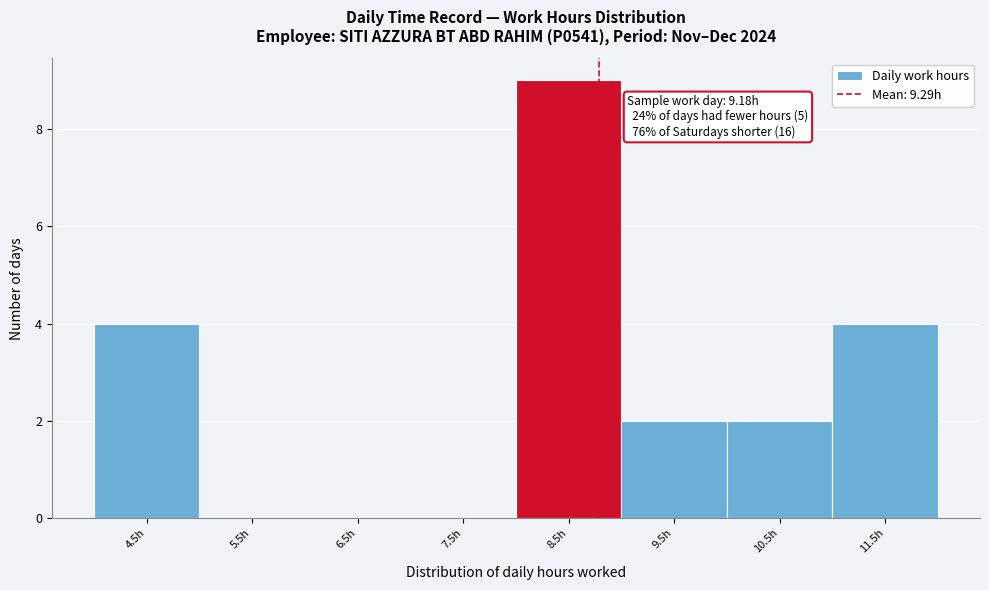

Reading left to right, transcribe all the data shown in this chart.

4.5h=4	5.5h=0	6.5h=0	7.5h=0	8.5h=9	9.5h=2	10.5h=2	11.5h=4